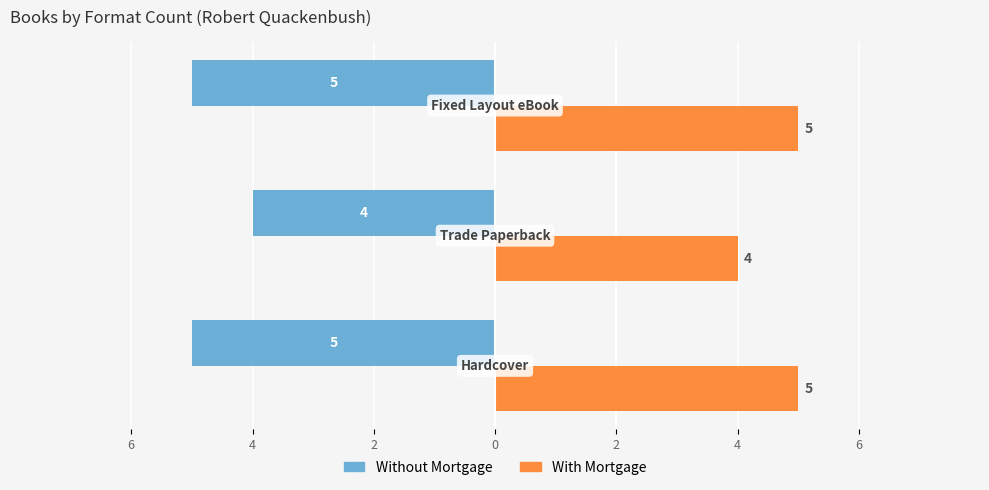

What are all the series names shown in the legend?

Without Mortgage, With Mortgage